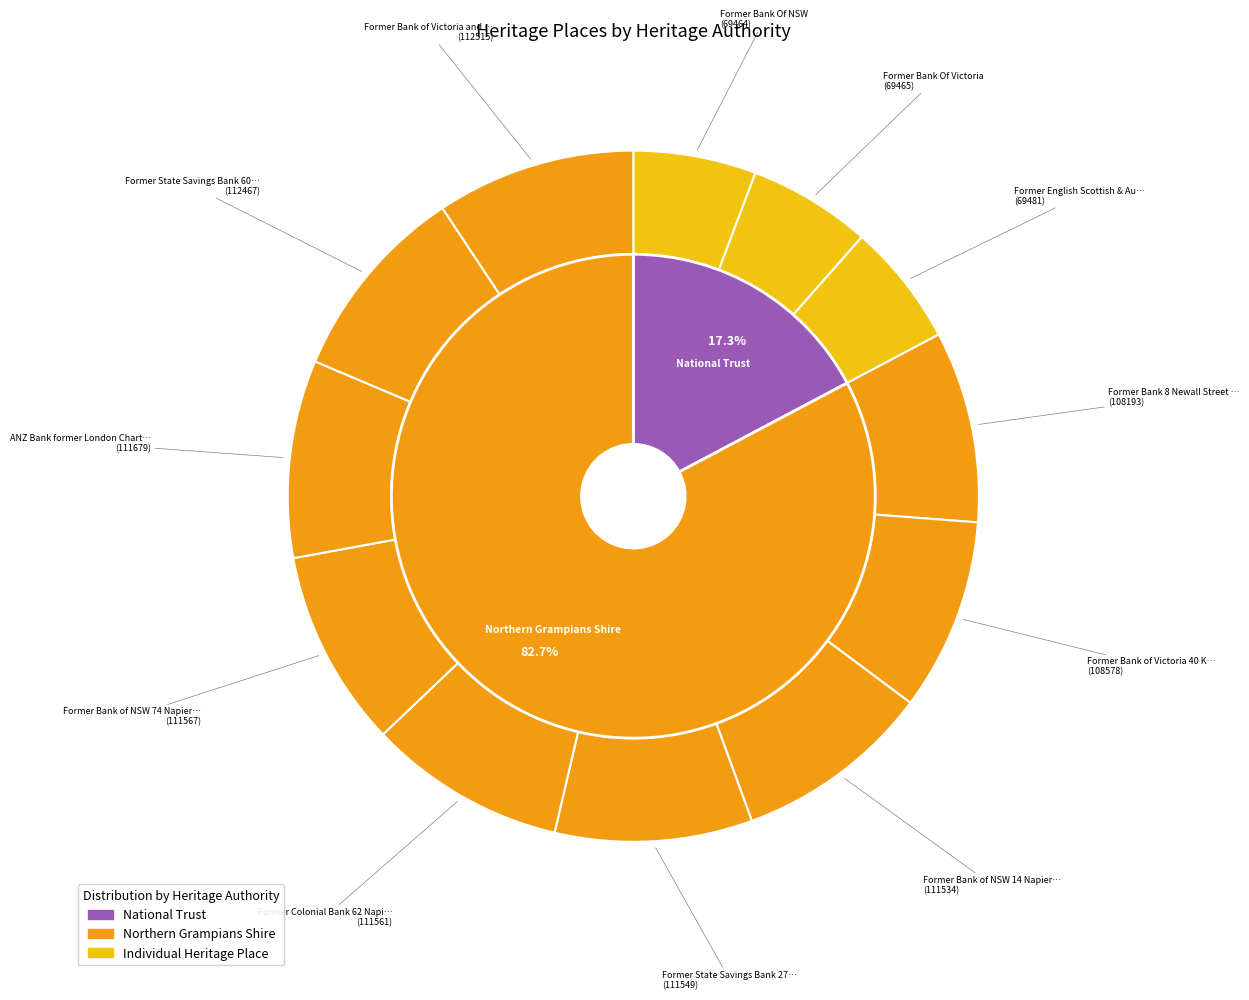

Rank the categories by value from highest to lowest.

Former Bank of Victoria and Stables, Former State Savings Bank 60 Main Street, ANZ Bank former London Chartered Bank, Former Bank of NSW 74 Napier Street, Former Colonial Bank 62 Napier Street, Former State Savings Bank 27 Napier St, Former Bank of NSW 14 Napier Street, Former Bank of Victoria 40 Kings Avenue, Former Bank 8 Newall Street MARNOO, Former English Scottish & Australian Bank, Former Bank Of Victoria, Former Bank Of NSW